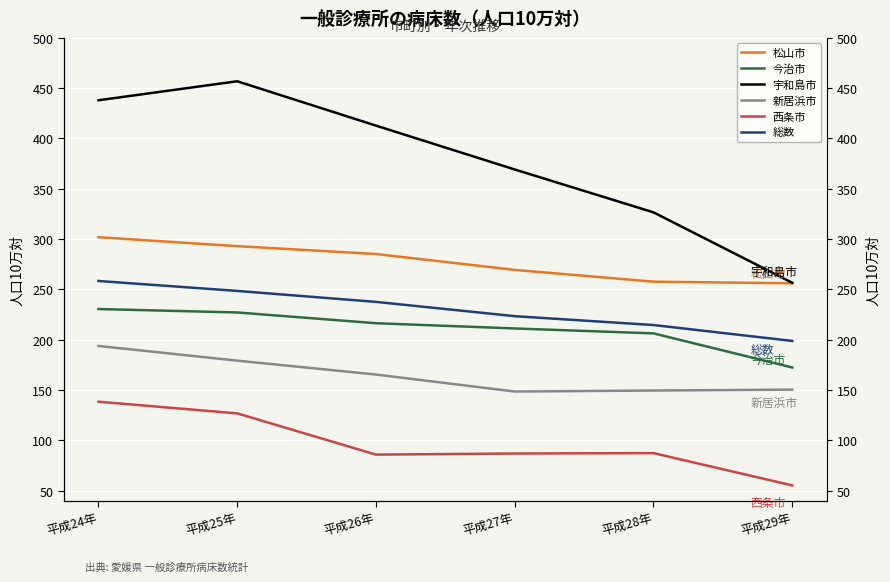

The 今治市 series shows 338.6 at 平成25年. True or false?

False